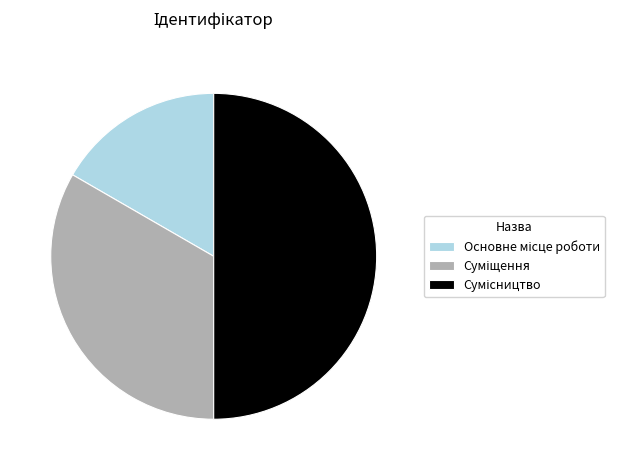

To the nearest percent, what percentage of the pie is Суміщення?

33%